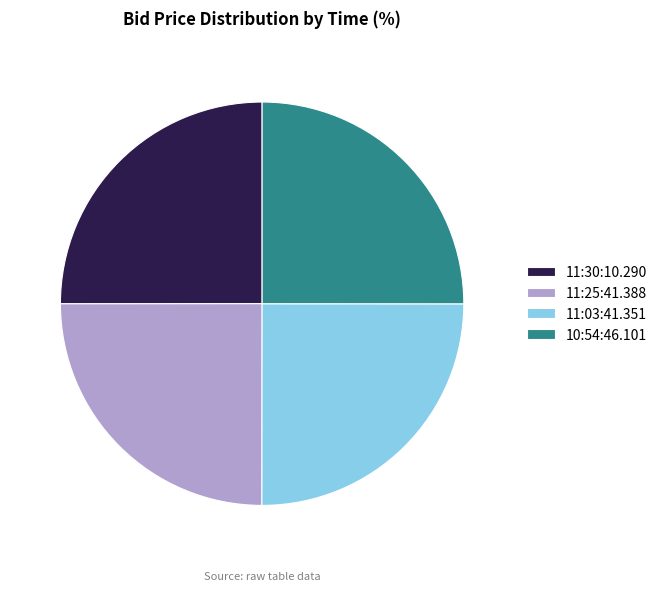

True or false: 10:54:46.101 accounts for 25% of the total.

True